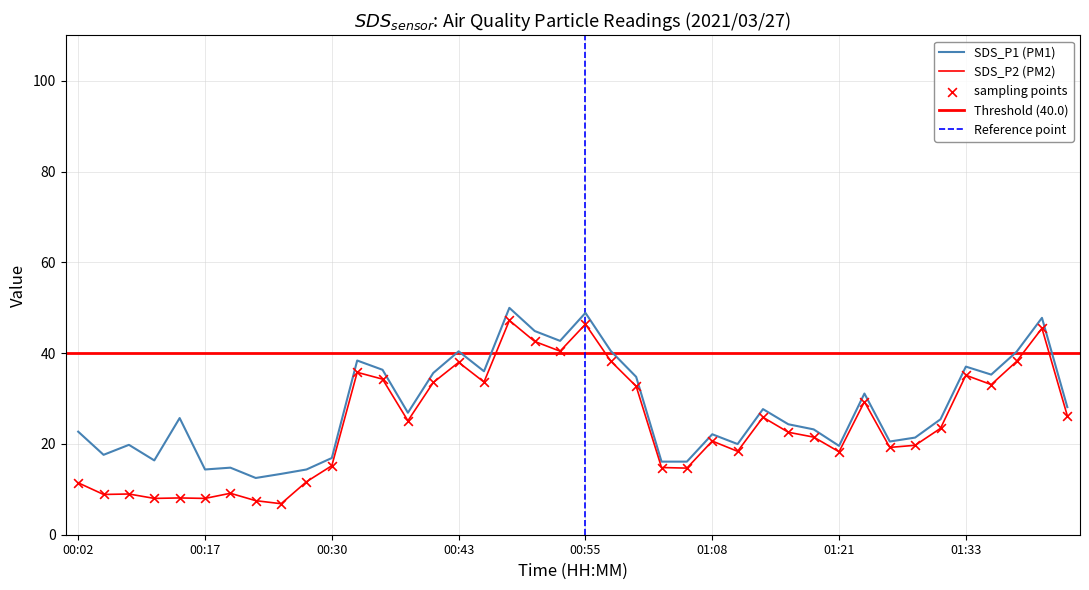

Which series has the largest total across all categories?

SDS_P1